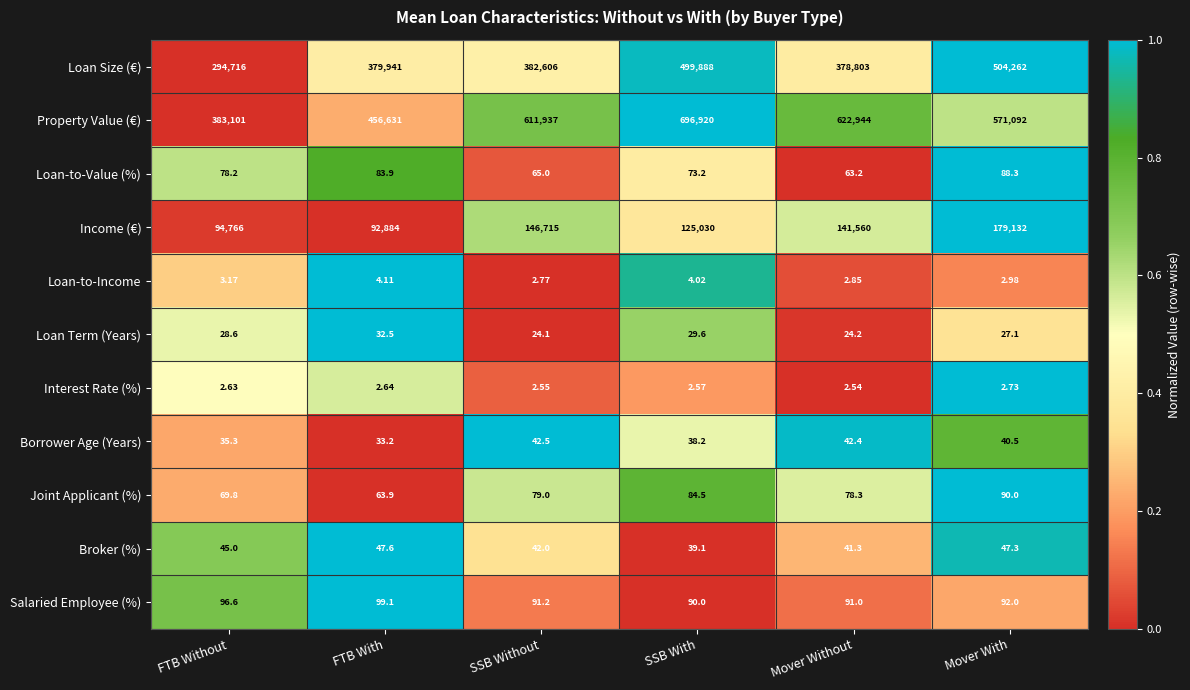

Which series has the largest range (max minus min)?

Property Value (€)